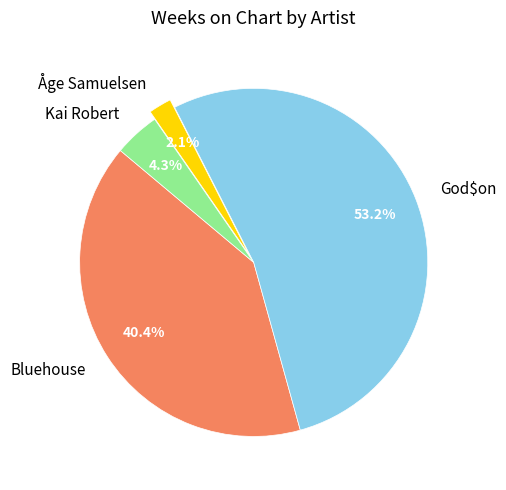

Approximately how many times larger is the value at Kai Robert compared to God$on?

0.1